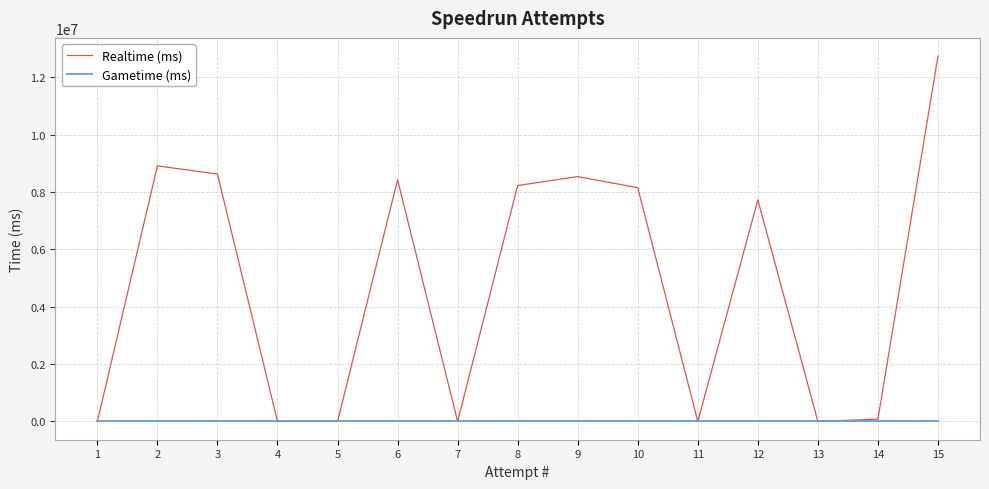

Reading left to right, extract all data points from this chart.

Realtime (ms): 1=0	2=8907745	3=8621702	4=0	5=0	6=8423941	7=0	8=8221272	9=8535093	10=8146094	11=0	12=7722066	13=0	14=80128	15=12731633
Gametime (ms): 1=0	2=0	3=0	4=0	5=0	6=0	7=0	8=0	9=0	10=0	11=0	12=0	13=0	14=0	15=0